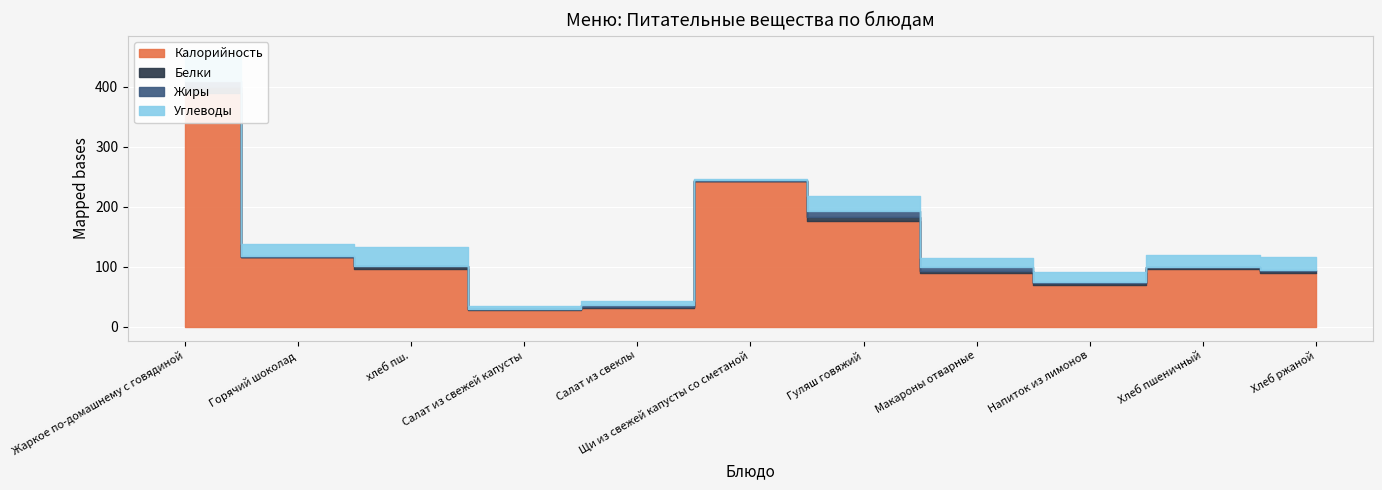

The Жиры series shows 5 at Салат из свежей капусты. True or false?

False